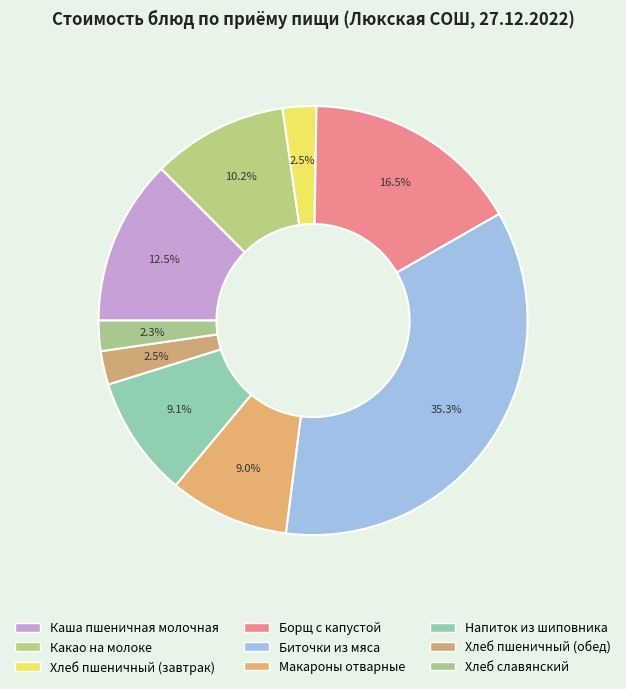

Rank the categories by value from lowest to highest.

Хлеб славянский, Хлеб пшеничный (завтрак), Хлеб пшеничный (обед), Макароны отварные, Напиток из шиповника, Какао на молоке, Каша пшеничная молочная, Борщ с капустой, Биточки из мяса